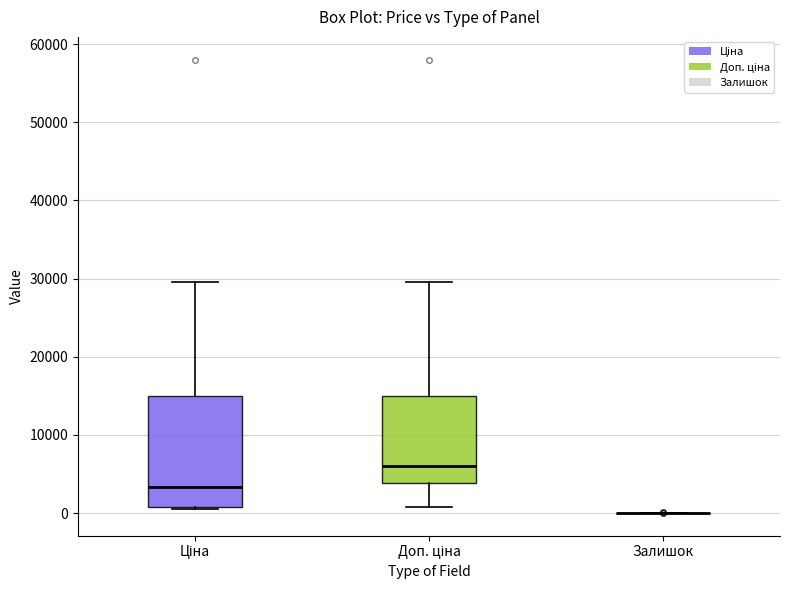

Which box is the tallest, from its lower edge to its upper edge?

Ціна